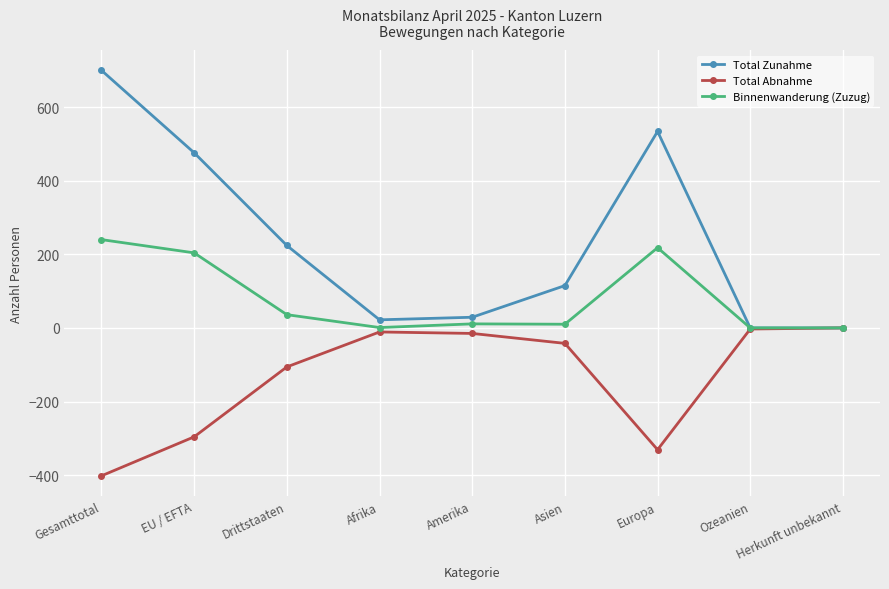

Is this an area chart (filled region under the line)?

No